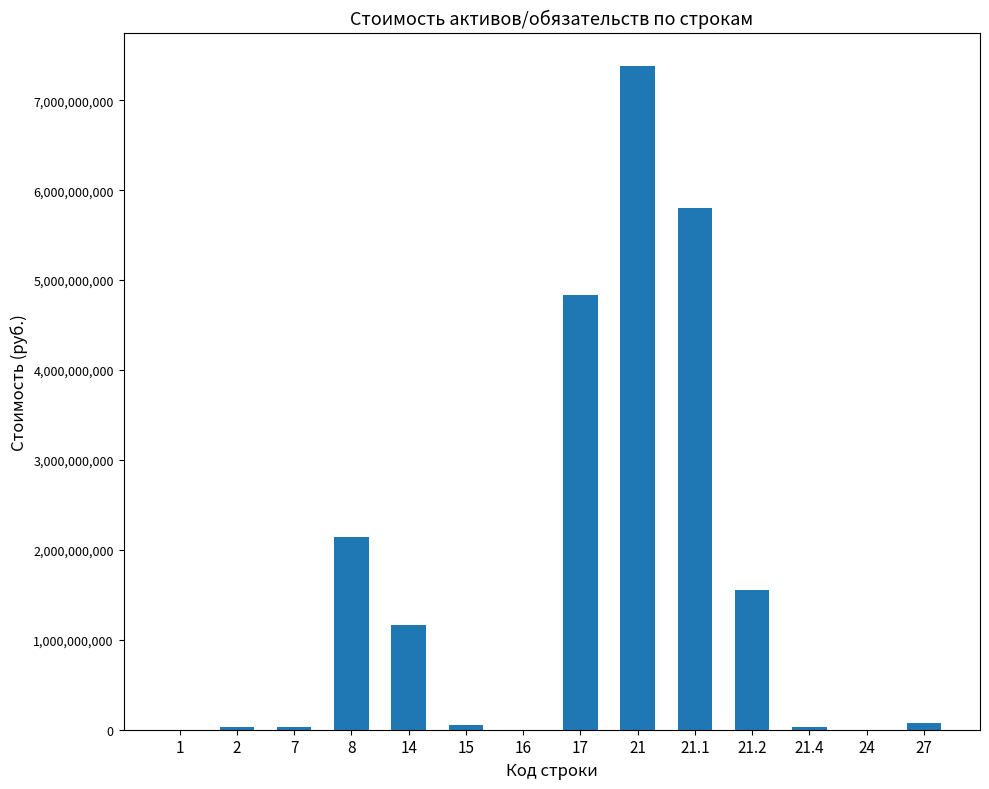

What is the approximate value at 21.1?

5796457803.0